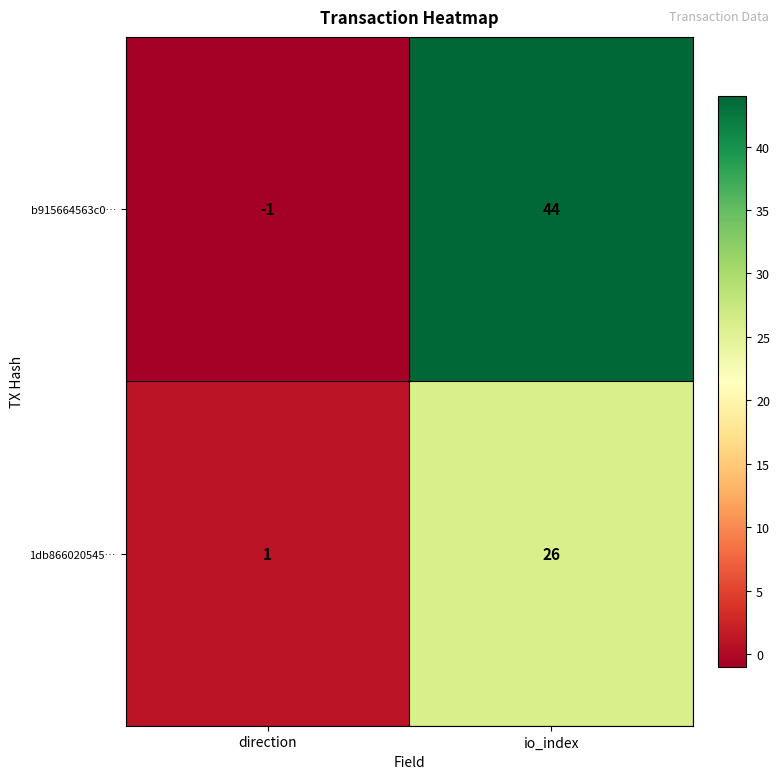

Rank the series at io_index from lowest to highest value.

1db866020545…, b915664563c0…